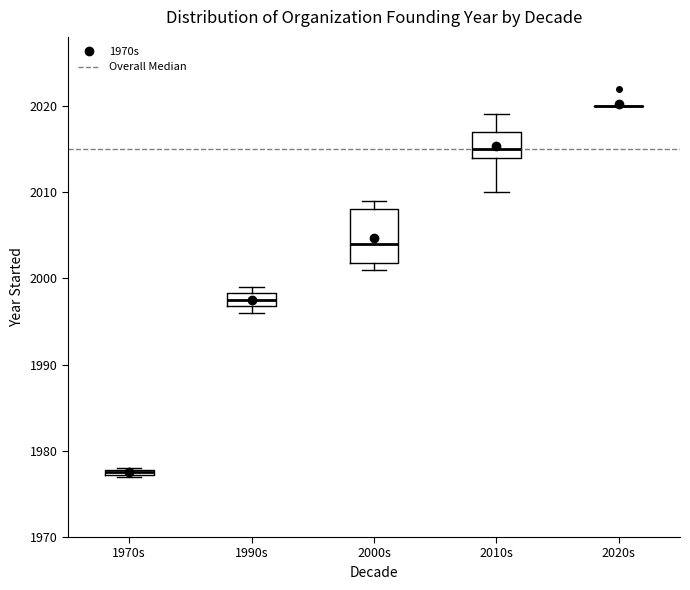

Where is the upper edge of the box for 2000s on the y-axis? The values are not printed on the chart, so give them approximately, as read against the axis.

2008